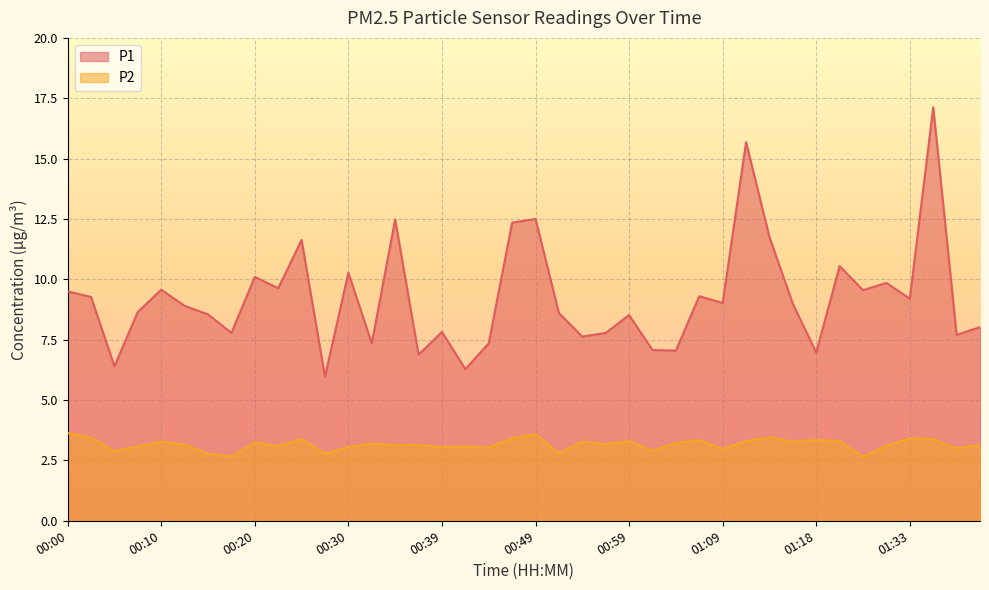

List the labels in order of P2 value, largest first.

00:00, 00:49, 00:03, 01:13, 00:47, 01:33, 00:25, 01:36, 01:06, 01:18, 00:59, 01:11, 01:23, 00:10, 00:54, 01:16, 00:20, 01:04, 00:32, 00:56, 00:12, 00:37, 01:41, 00:34, 00:22, 01:31, 00:08, 00:42, 00:30, 00:39, 00:44, 01:38, 01:09, 01:01, 00:05, 00:51, 00:15, 00:27, 00:17, 01:28